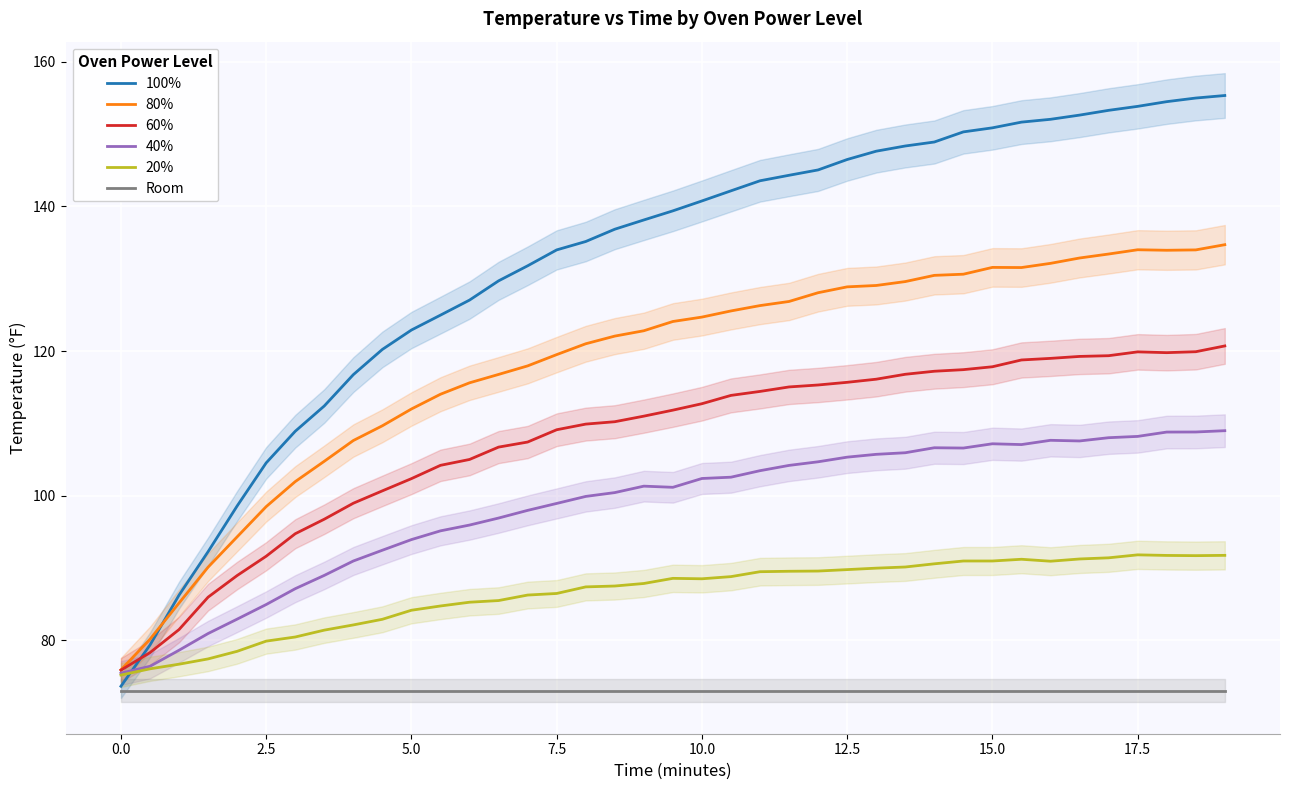

What is the minimum value for 100%?

73.7